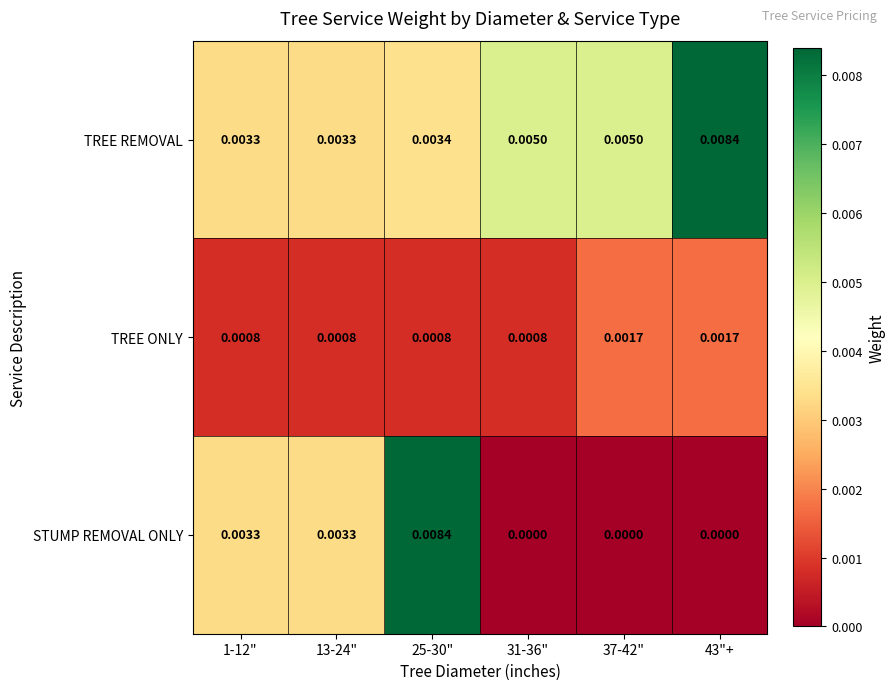

Rank the series by their average value, from lowest to highest.

TREE ONLY, STUMP REMOVAL ONLY, TREE REMOVAL